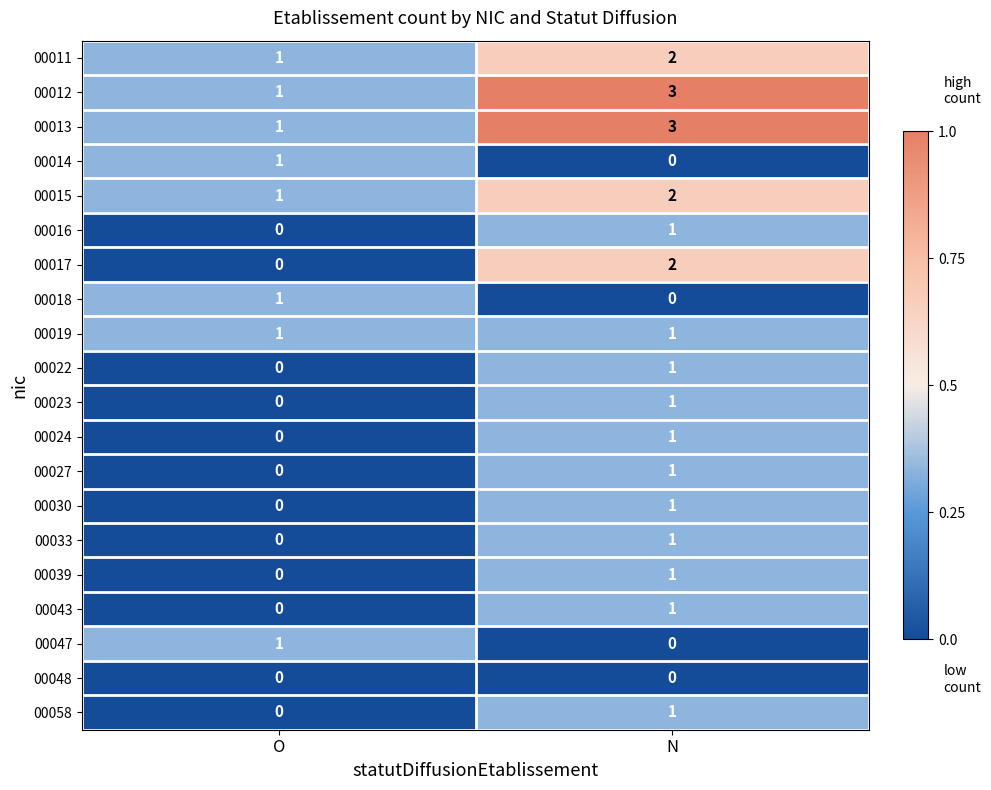

At which category is the sum across all series the highest?

N